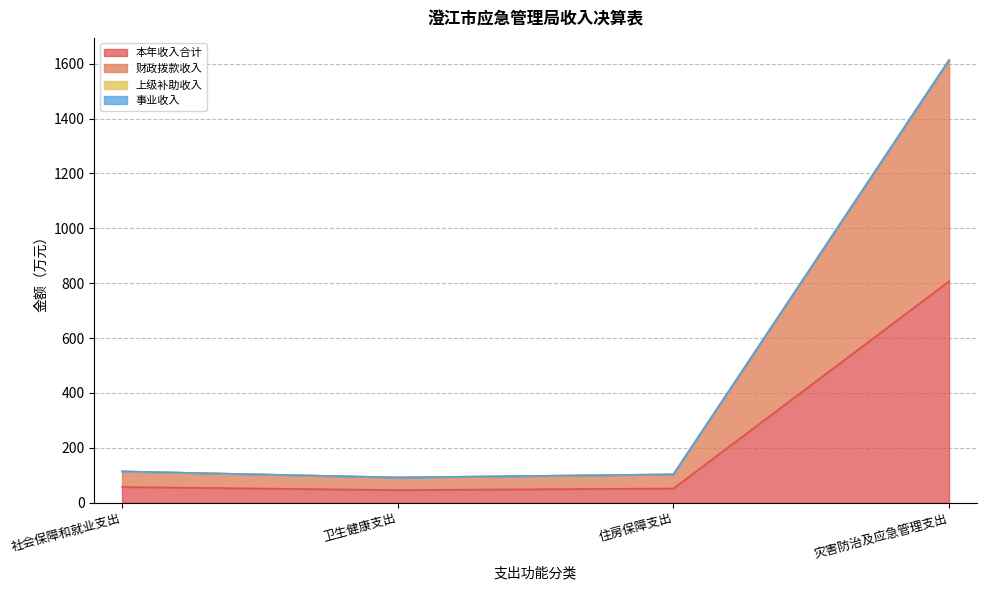

What position from the left is 卫生健康支出?

2